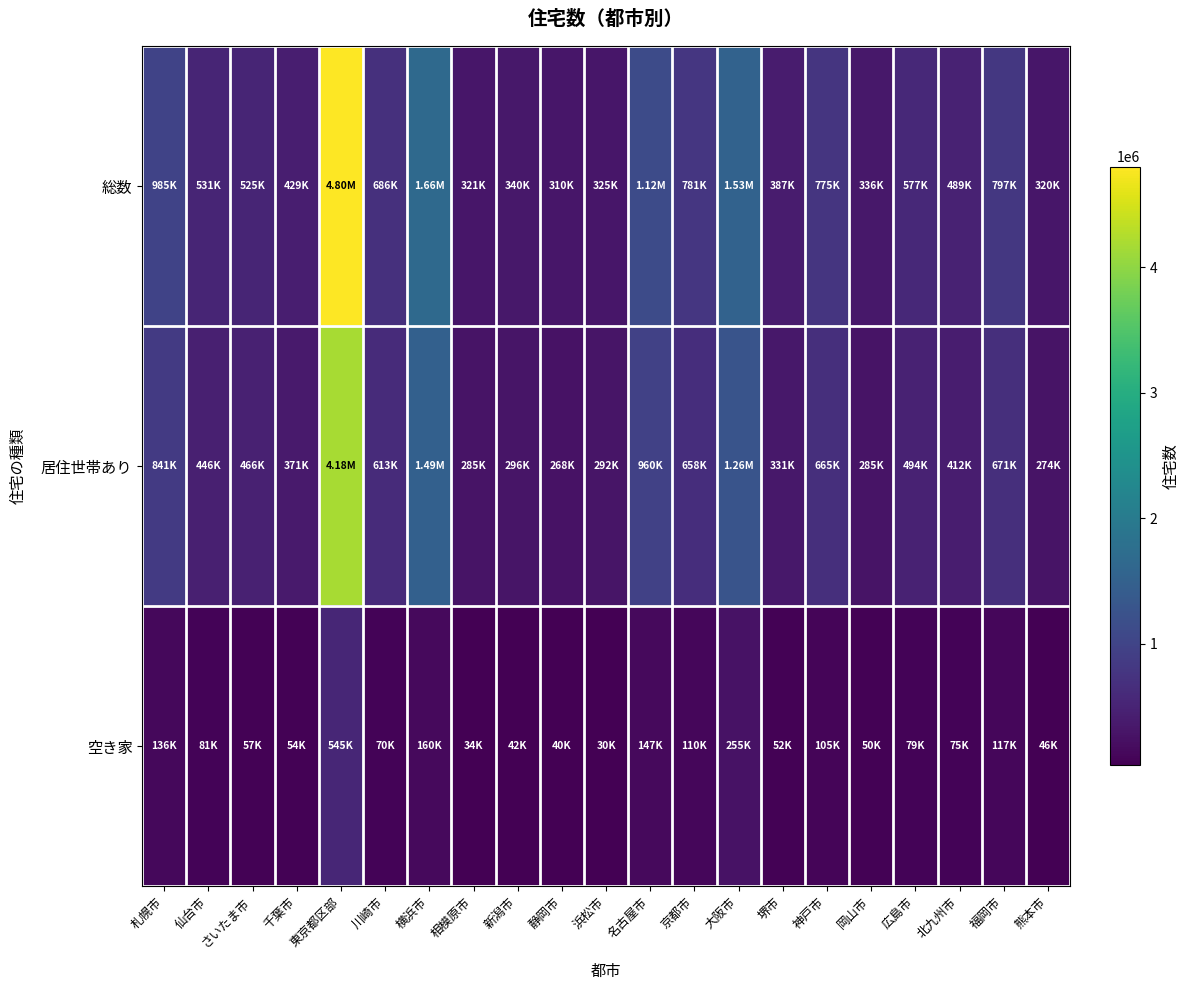

At which category is the sum across all series the highest?

東京都区部